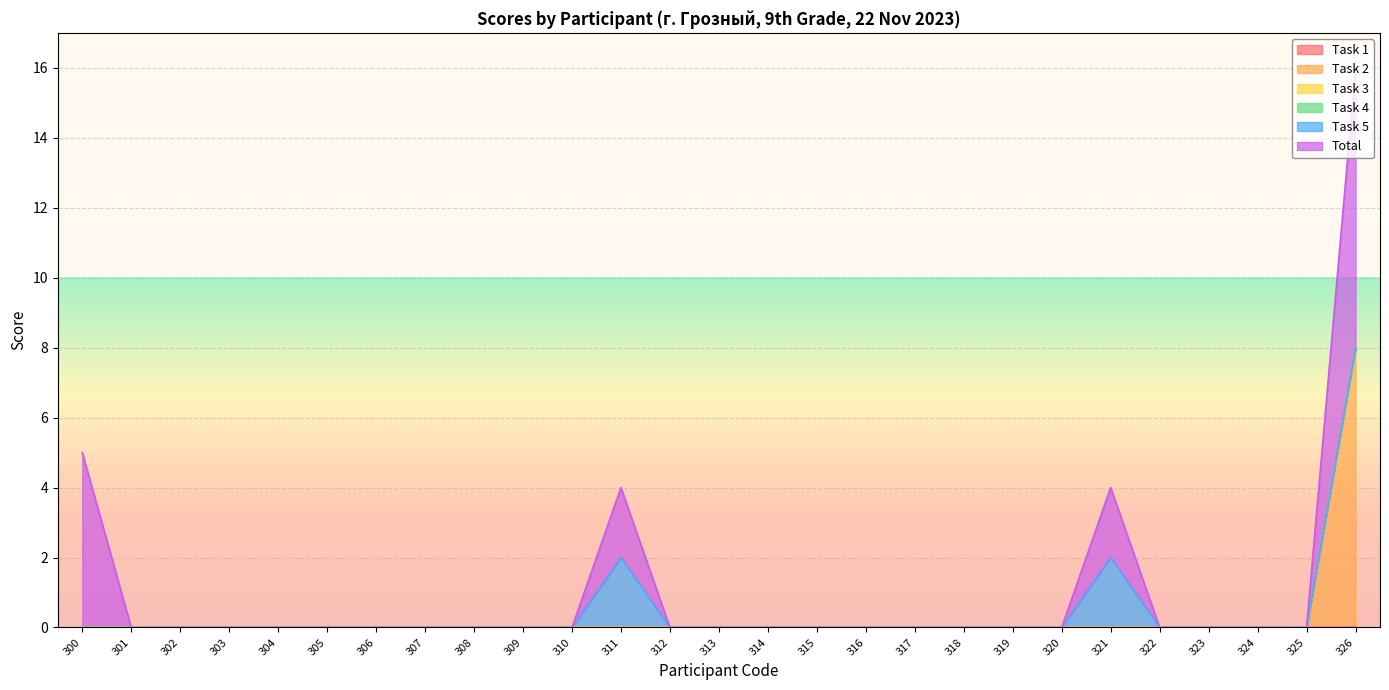

How many data points in Task 2 are above 0?

1